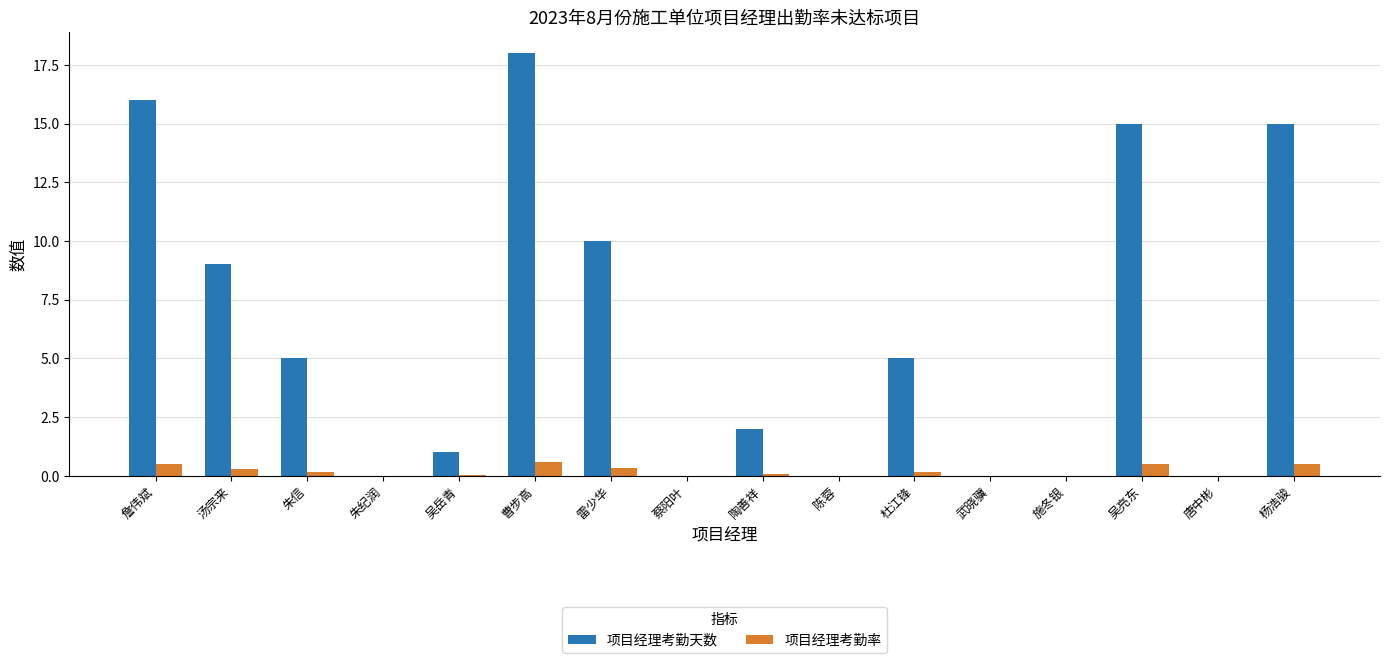

Does the chart contain stacked bars?

No